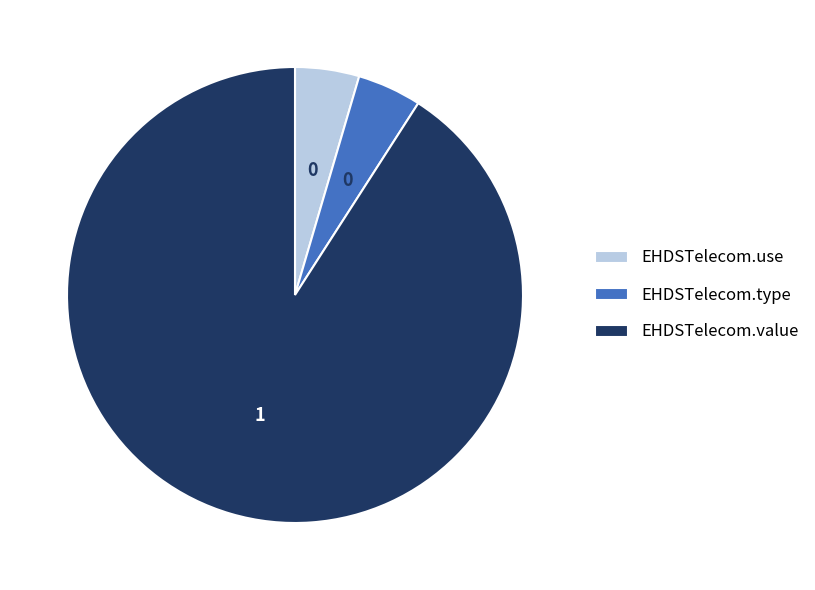

Count the number of slices in the pie.

3